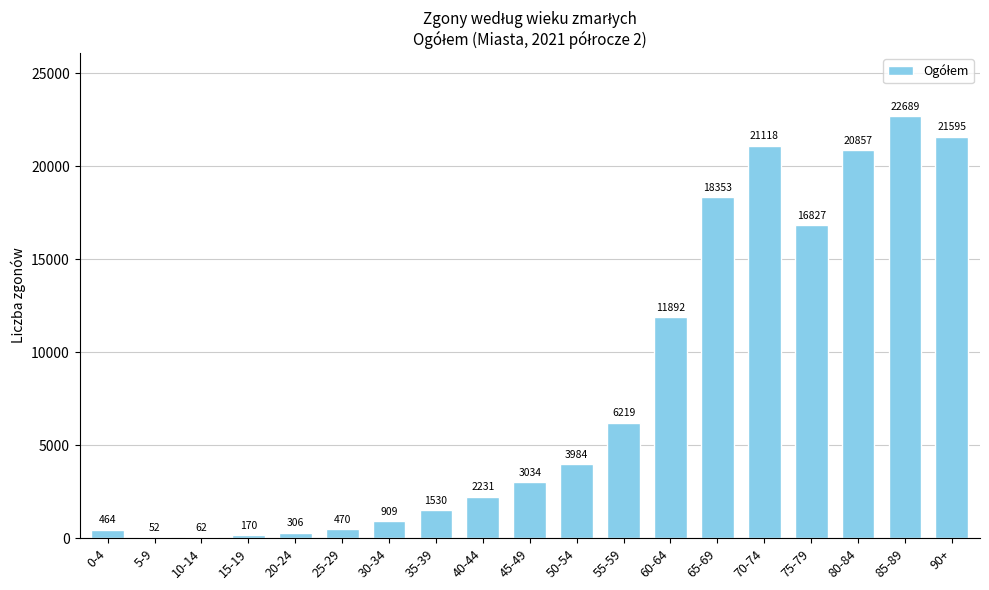

Which label corresponds to the largest value in the chart?

85-89